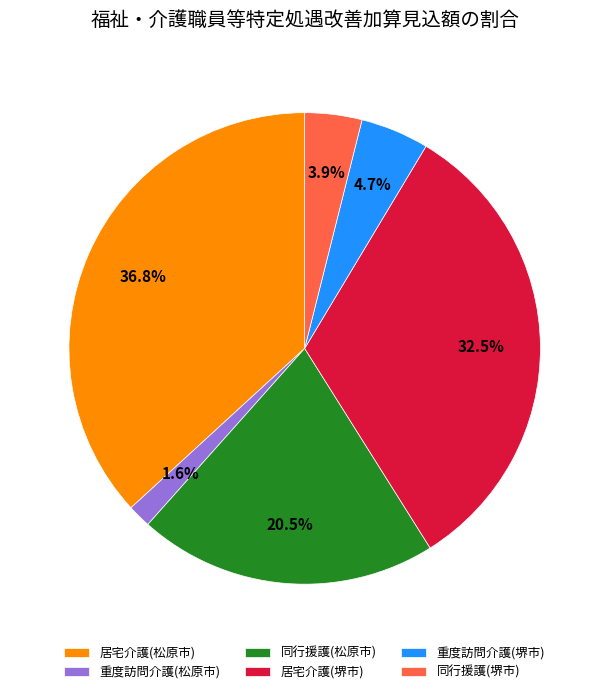

What is the ratio of the value at 重度訪問介護(松原市) to the value at 同行援護(堺市)?

0.4